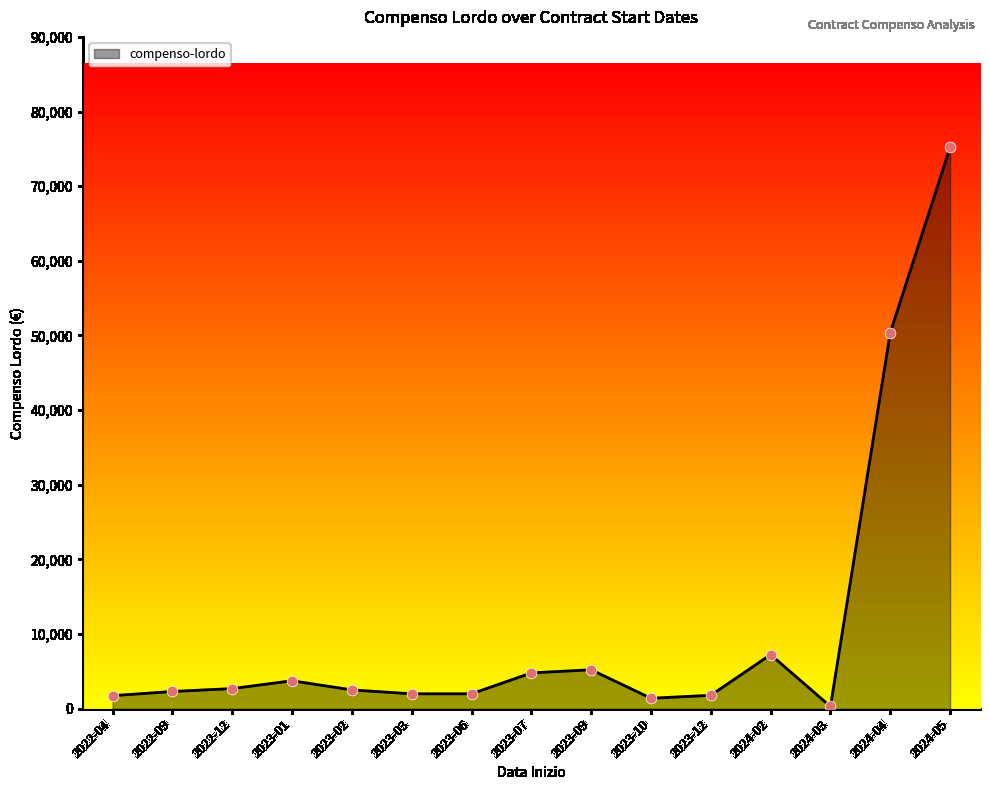

Between 2024-04 and 2023-03, which is larger?

2024-04